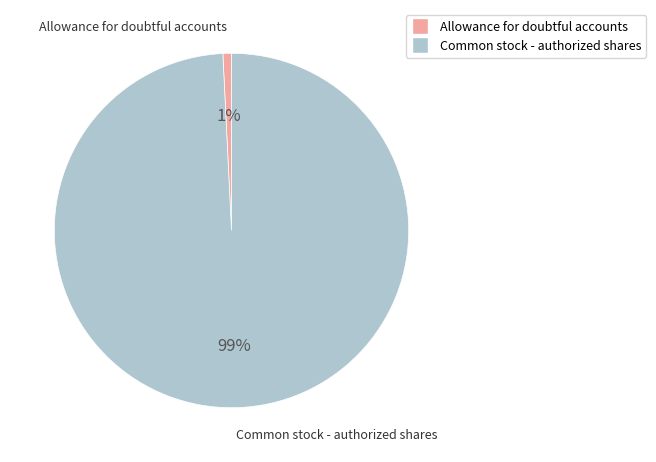

Count the number of slices in the pie.

2